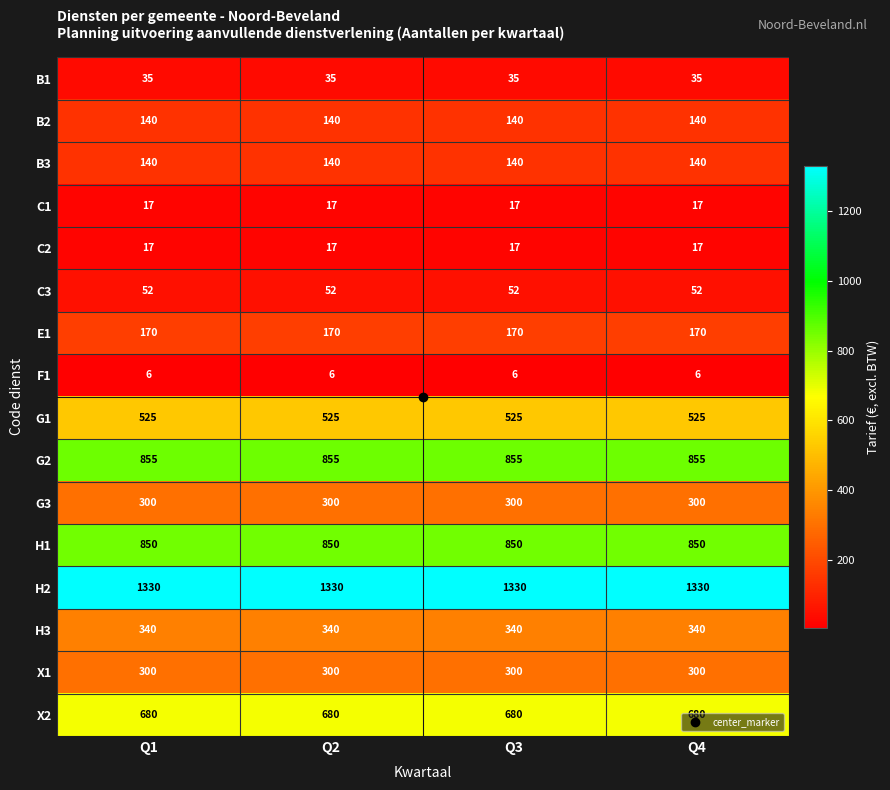

The value of X1 at Q1 is 105. True or false?

False